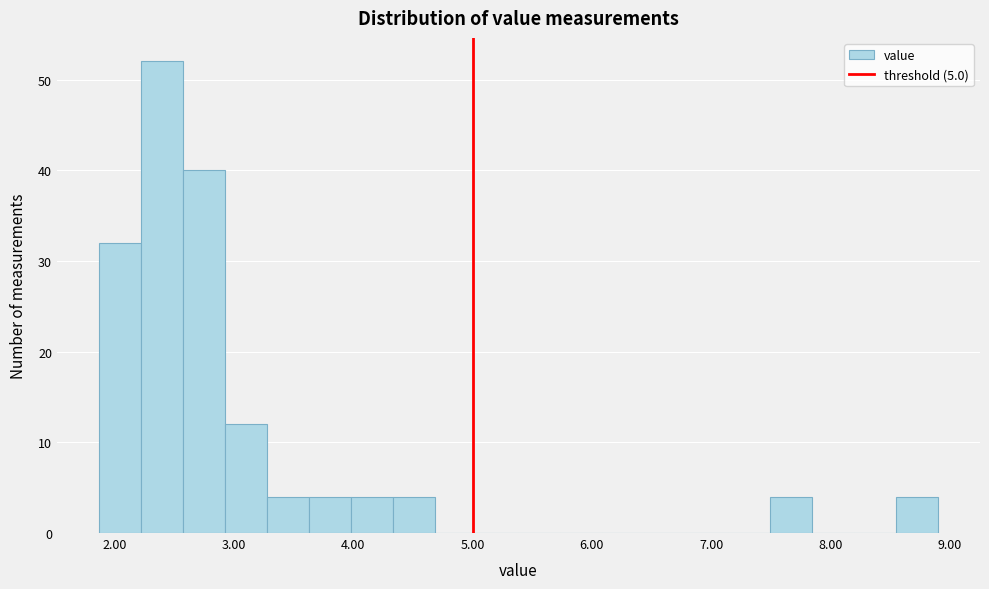

Read against the x-axis, roughly where is the centre of the tallest bar?

2.4